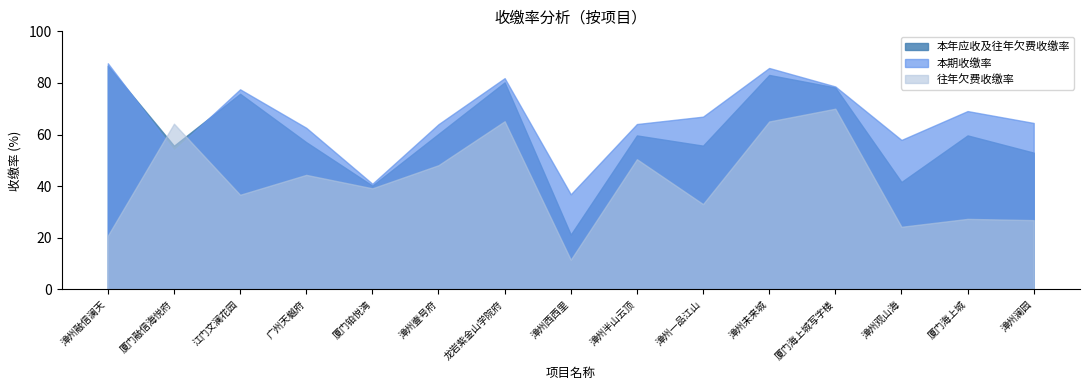

What is the label of the 10th point from the right?

漳州壹号府